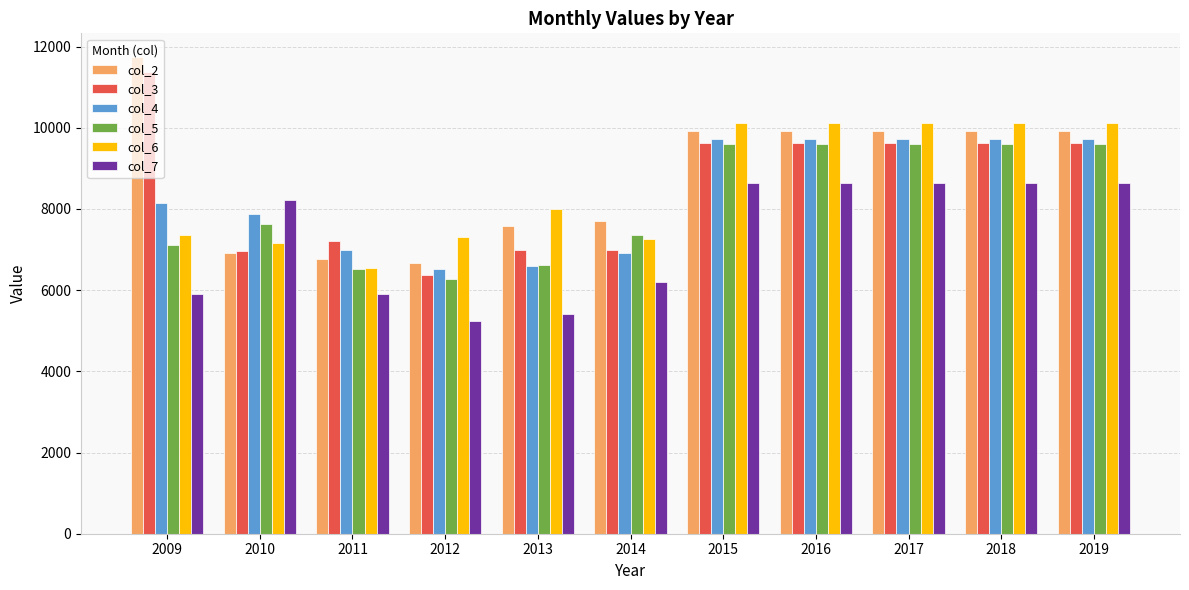

How many bars are there in total?

66